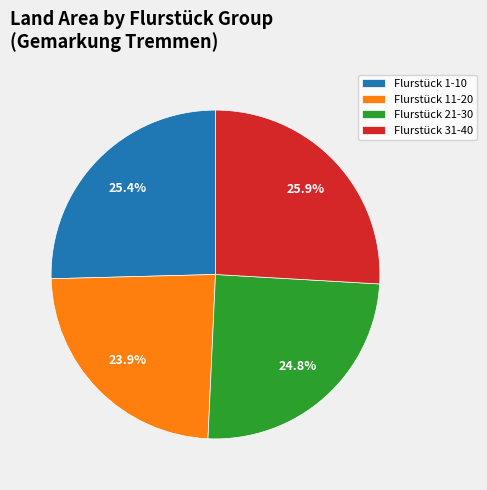

Approximately how many times larger is the value at Flurstück 1-10 compared to Flurstück 21-30?

1.0